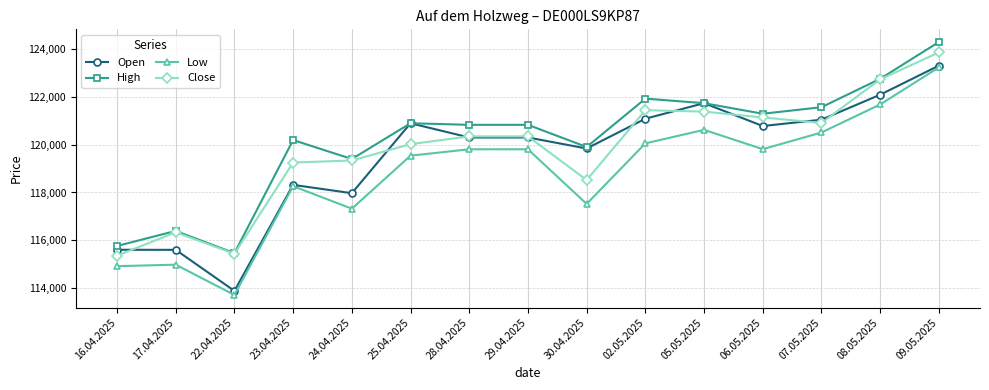

What is the label of the 15th point from the right?

16.04.2025